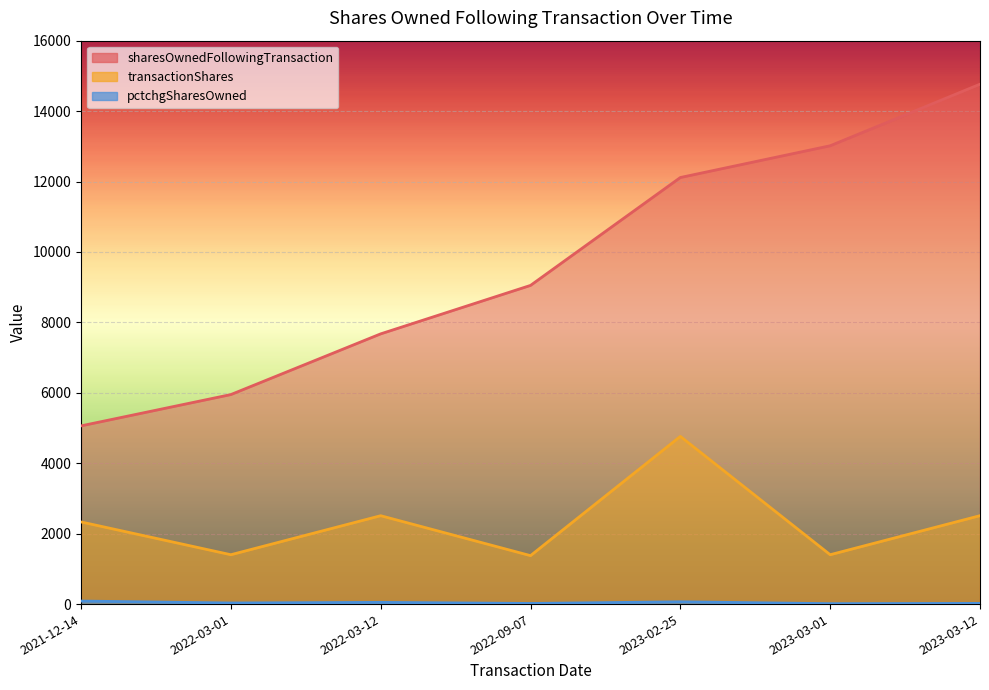

Does the chart display data point markers on the line(s)?

No